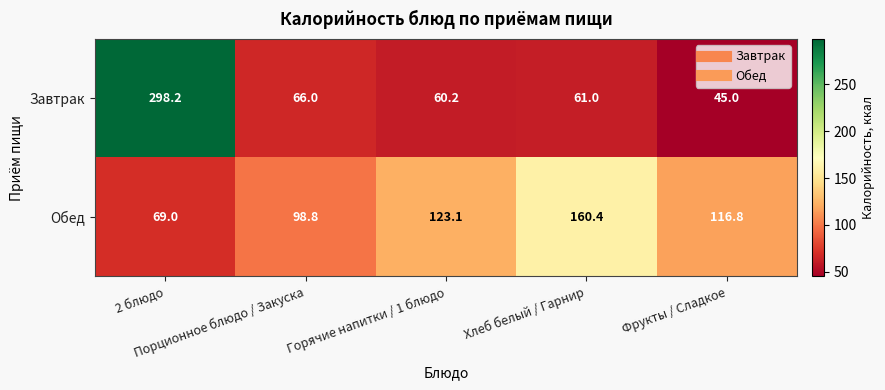

Count the number of data series in this chart.

2